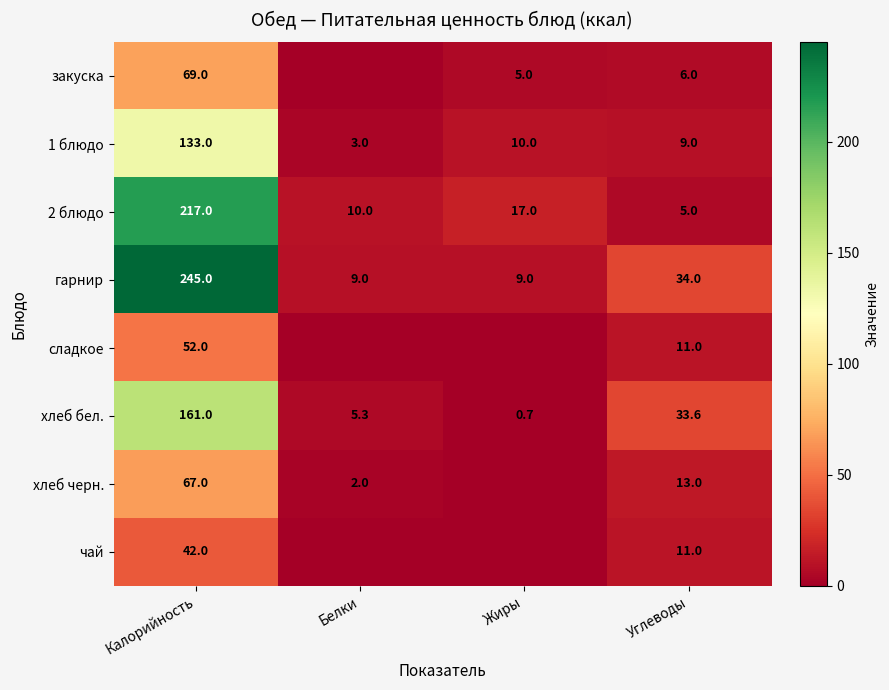

At Калорийность, list the series in order from smallest to largest.

чай, сладкое, хлеб черн., закуска, 1 блюдо, хлеб бел., 2 блюдо, гарнир